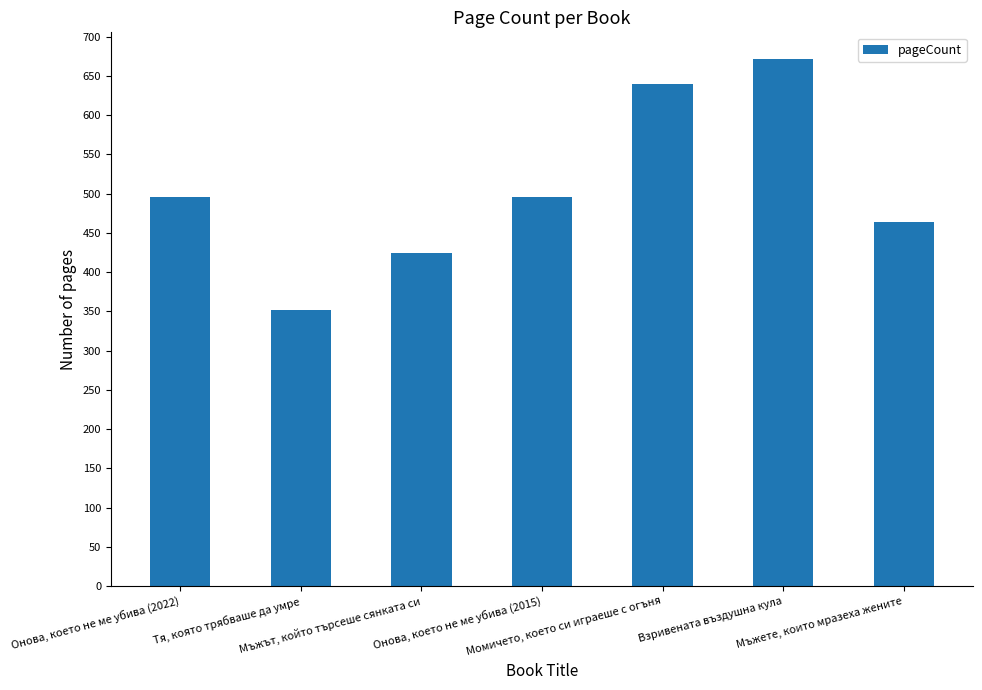

Approximately how many times larger is the value at Онова, което не ме убива (2022) compared to Тя, която трябваше да умре?

1.4